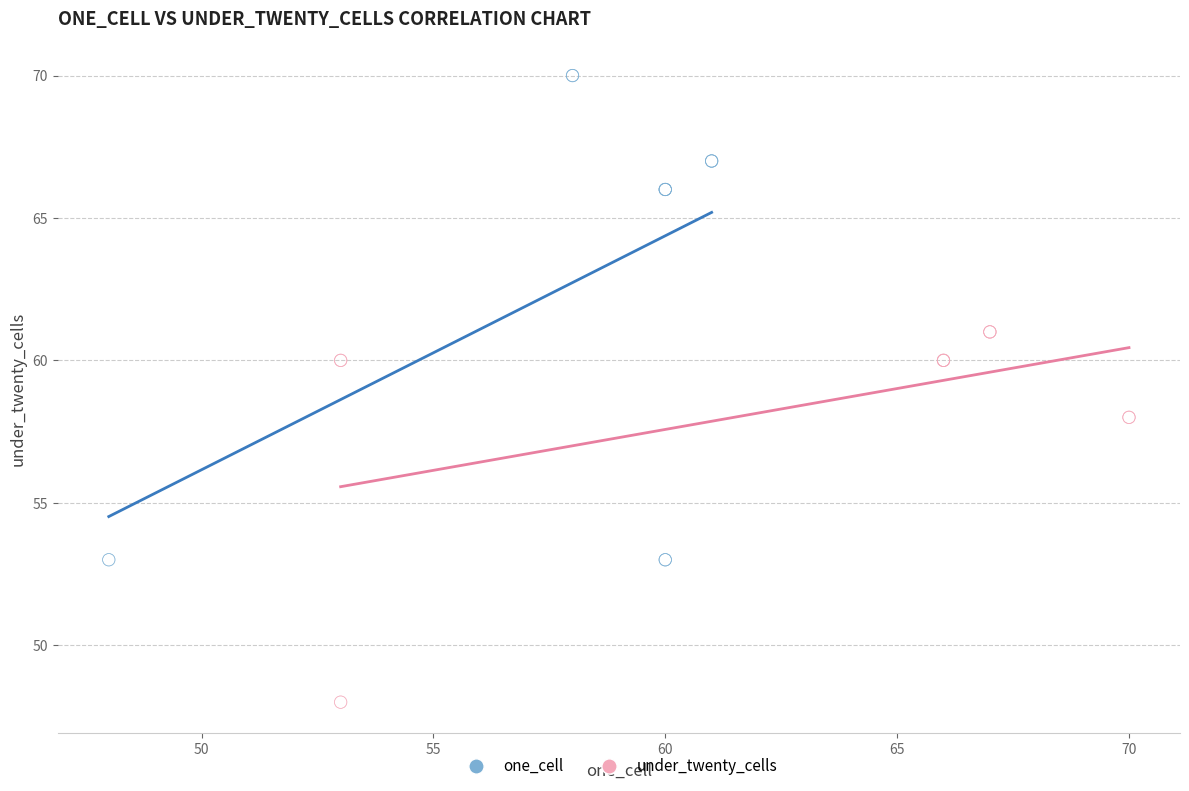

Which series reaches the minimum Y coordinate?

under_twenty_cells